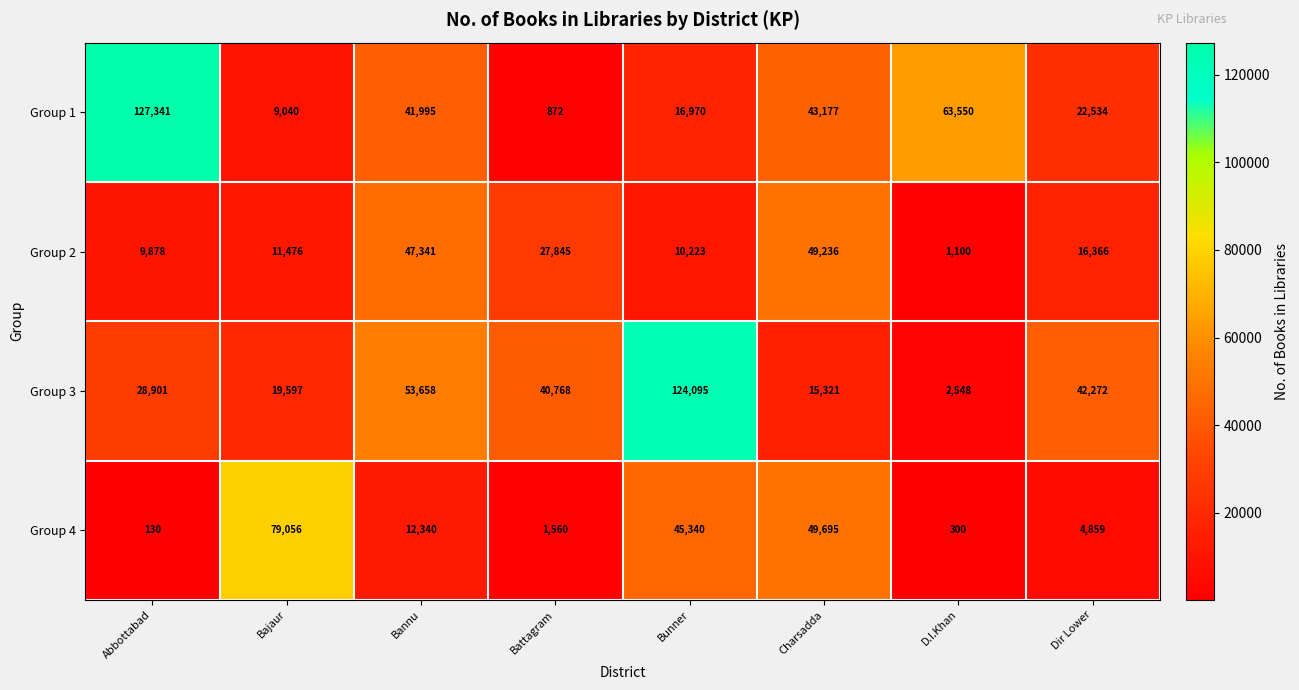

Which series has the widest spread of values?

Group 1